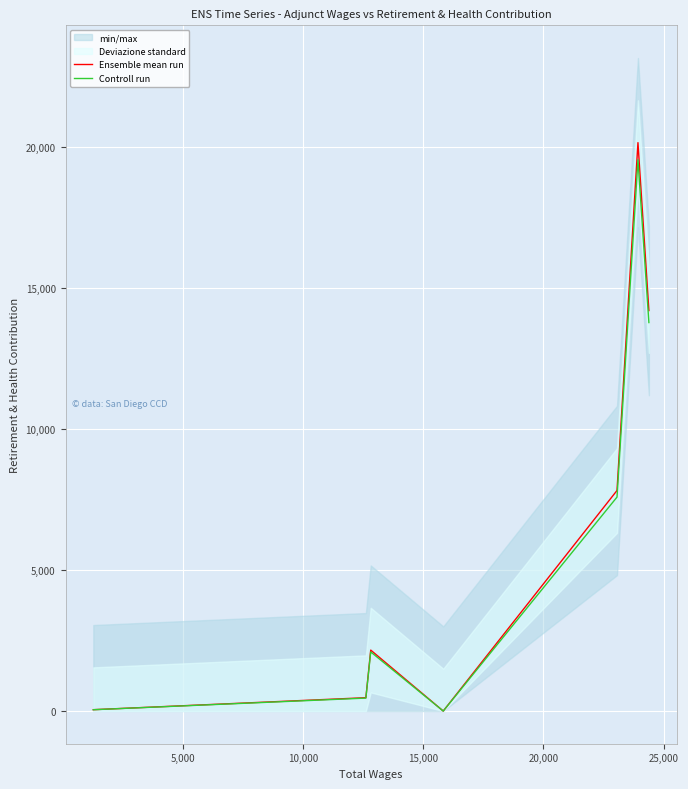

True or false: Controll run has a value of 12595.6 at 25,000.

False